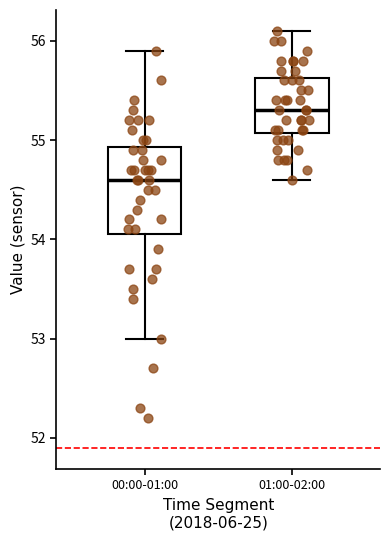

Reading left to right, transcribe this box plot: for each box, give where its median line is, the range the box spans, and where its two whiskers end, as read against the y-axis. The values are not printed on the chart, so give them approximately, as read against the axis.

00:00-01:00: median 54.6, box 54.1 to 54.9, whiskers 53.0 to 55.9
01:00-02:00: median 55.3, box 55.1 to 55.6, whiskers 54.6 to 56.1